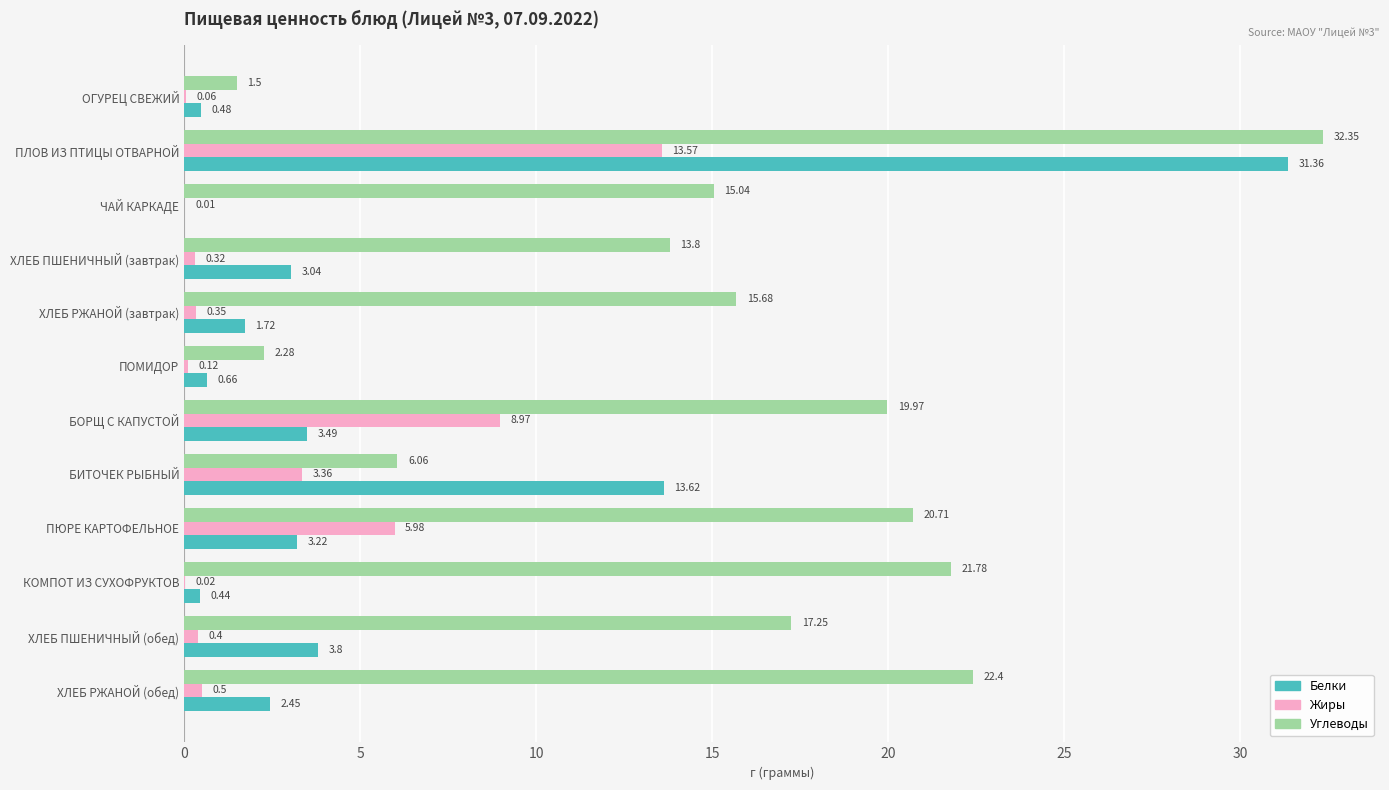

Is the value of Углеводы at ПЛОВ ИЗ ПТИЦЫ ОТВАРНОЙ greater than the value of Жиры at ОГУРЕЦ СВЕЖИЙ?

Yes